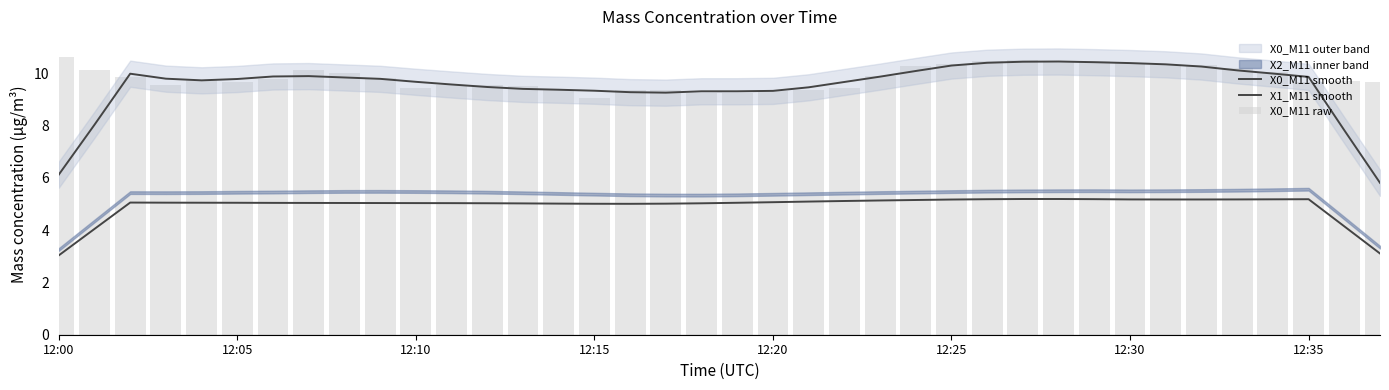

At how many categories does at least one series exceed 3?

38